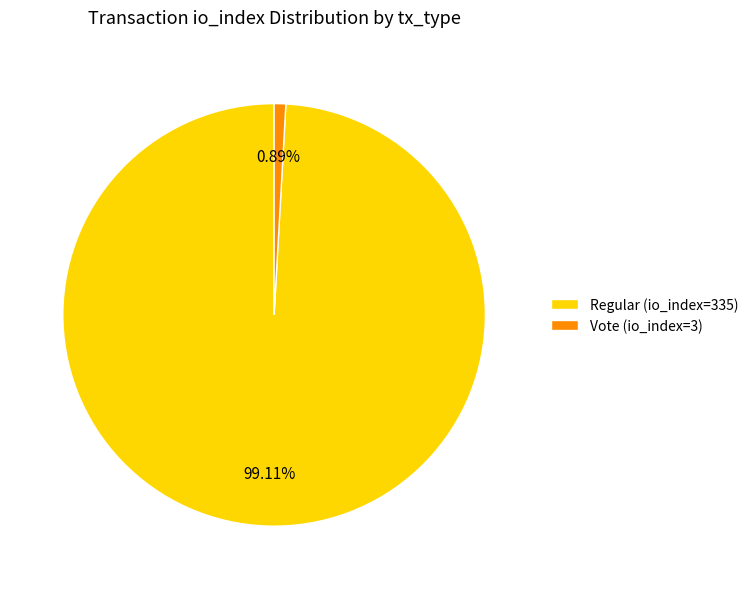

Which category has the biggest portion of the pie?

Regular (io_index=335)